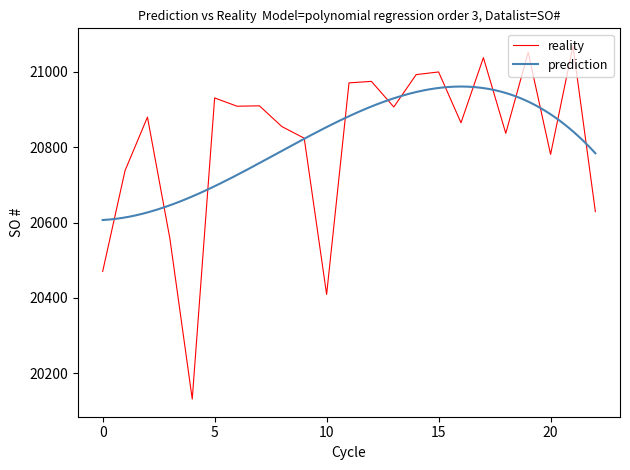

Does the chart have visible grid lines?

No